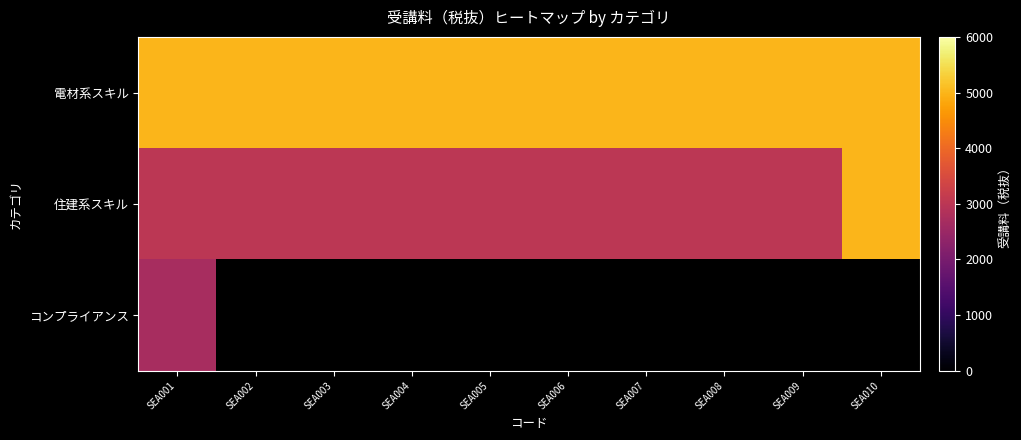

Which series changed the most between SEA002 and SEA004?

電材系スキル